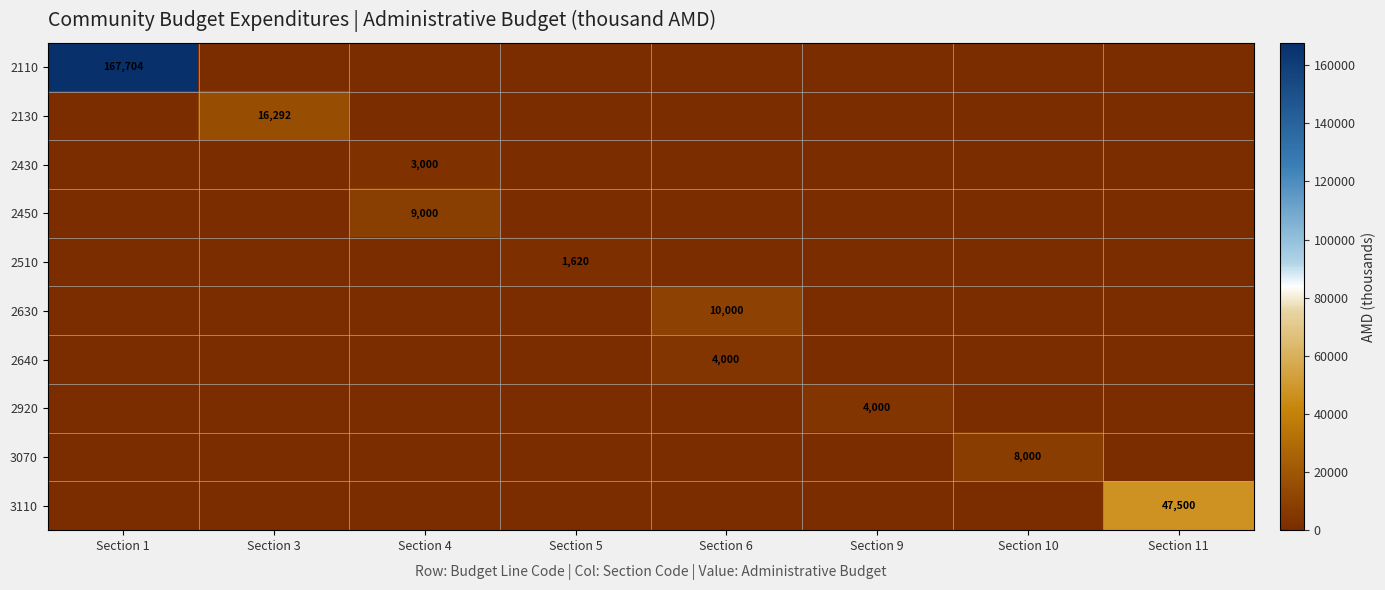

How many series are shown in this chart?

10